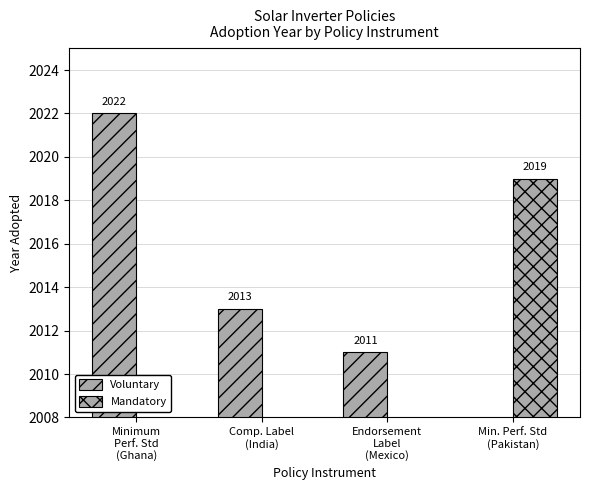

The Mandatory series shows 0 at Endorsement
Label
(Mexico). True or false?

True